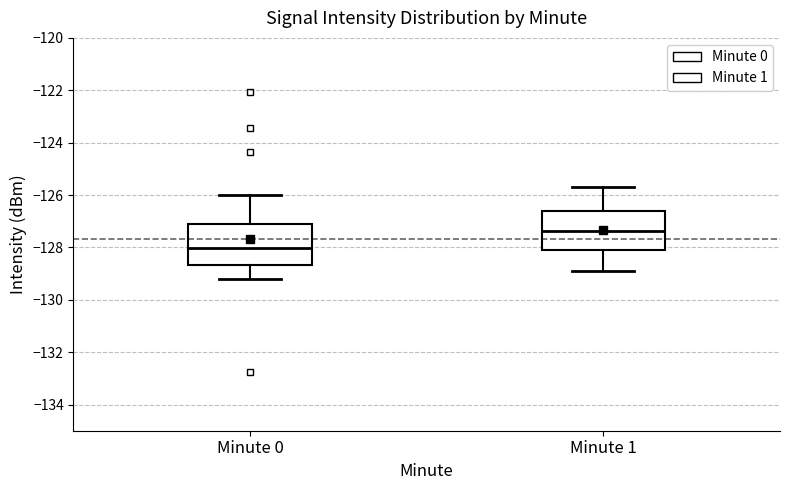

Which box has the lowest median line?

Minute 0